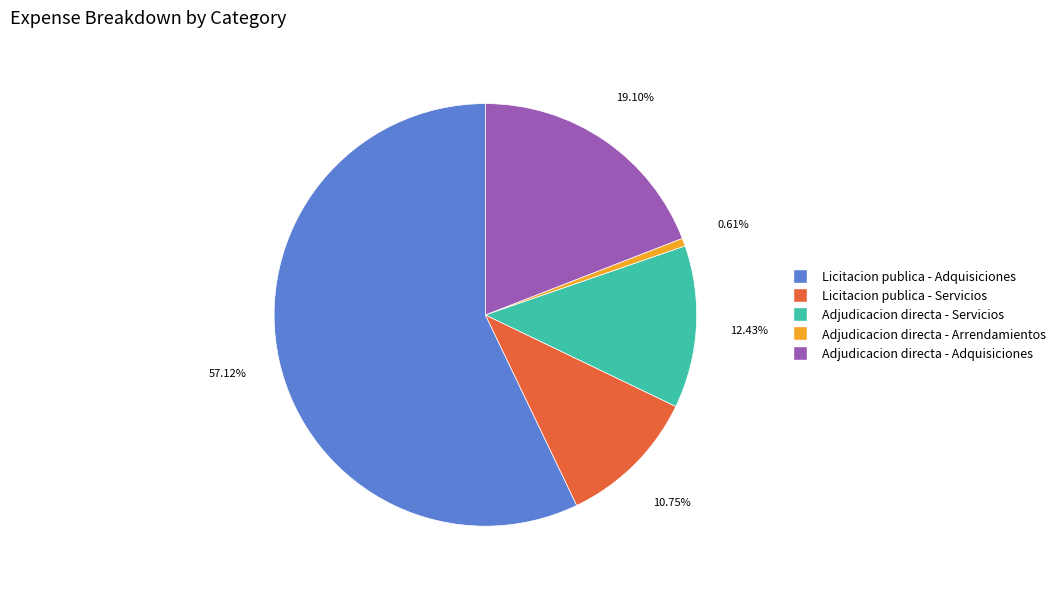

True or false: Licitacion publica - Servicios accounts for 21% of the total.

False